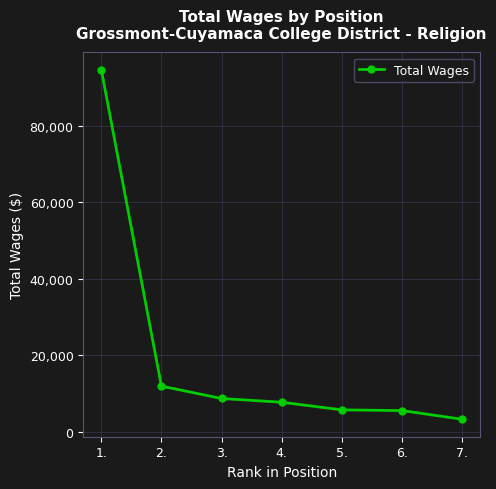

Between 4. and 2., which is larger?

2.